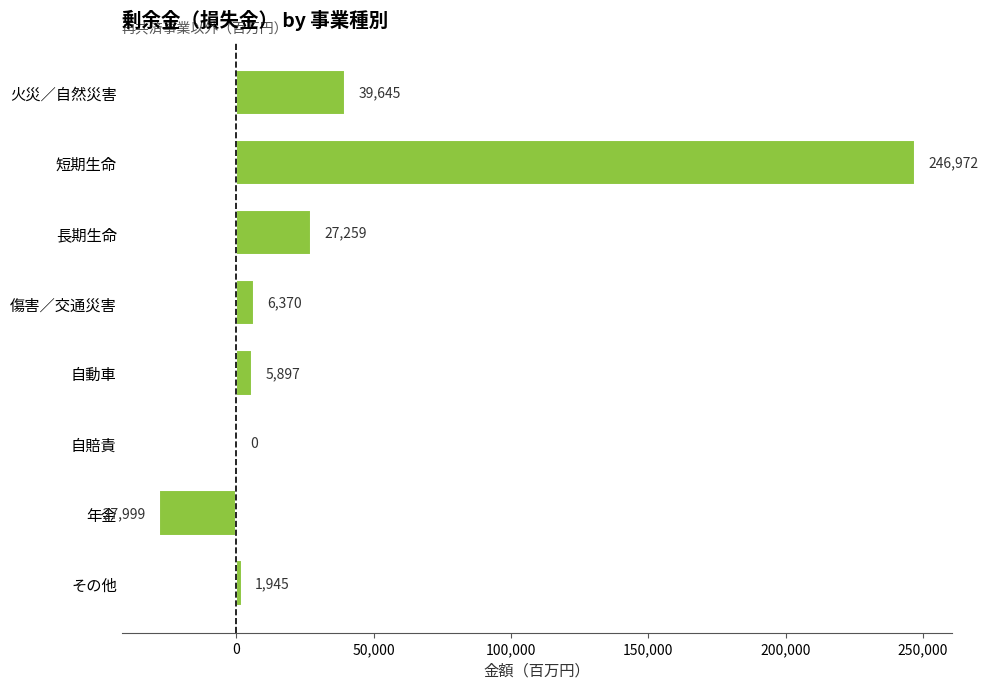

Reading bottom to top, transcribe all the data shown in this chart.

その他=1945	年金=-27999	自賠責=0	自動車=5897	傷害／交通災害=6370	長期生命=27259	短期生命=246972	火災／自然災害=39645